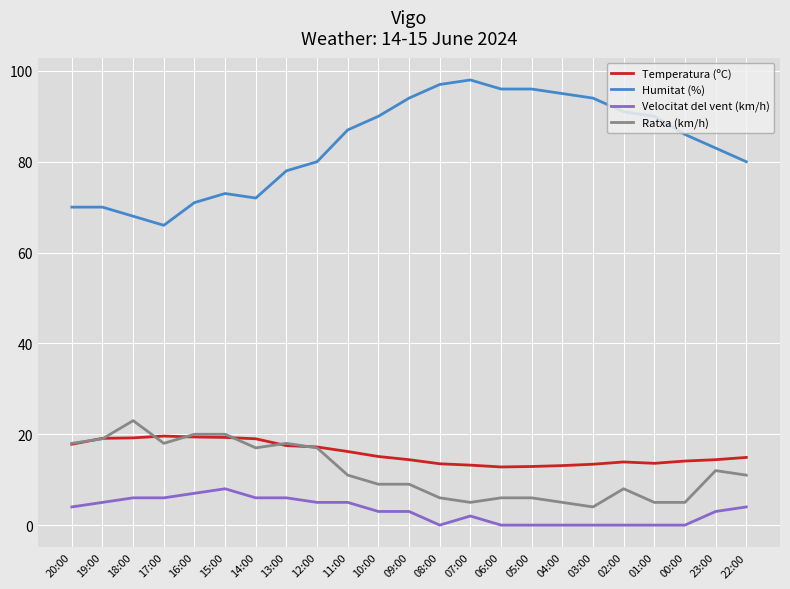

Which label corresponds to the largest value in the chart?

07:00